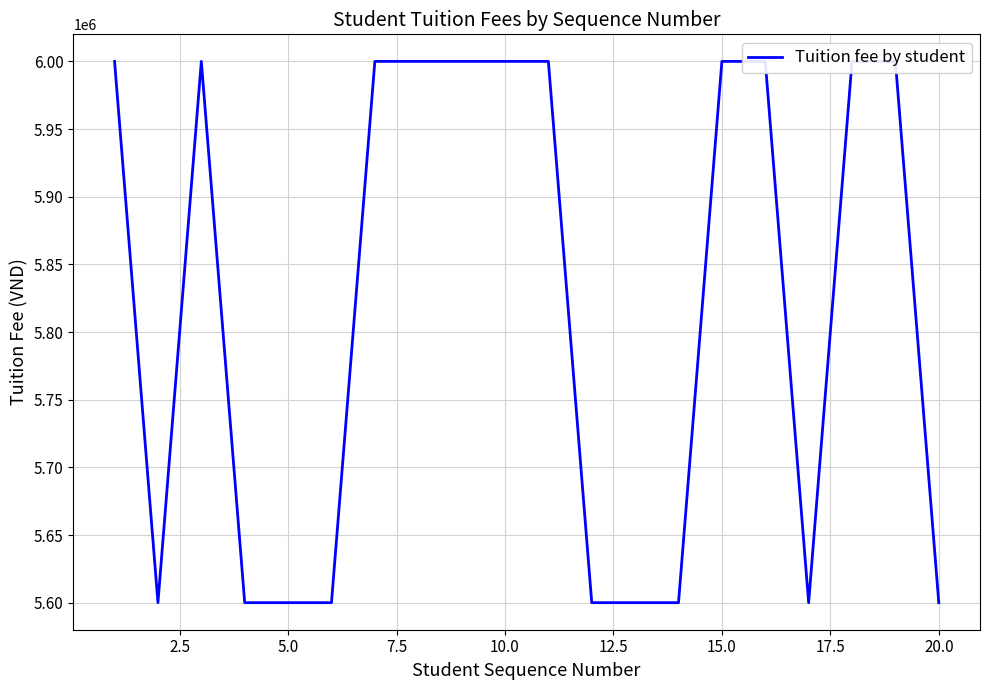

Rank the categories by value from lowest to highest.

2.5, 7.5, 10.0, 12.5, 11, 12, 13, 16, 19, 0.0, 5.0, 15.0, 17.5, 20.0, 22.5, 10, 14, 15, 17, 18